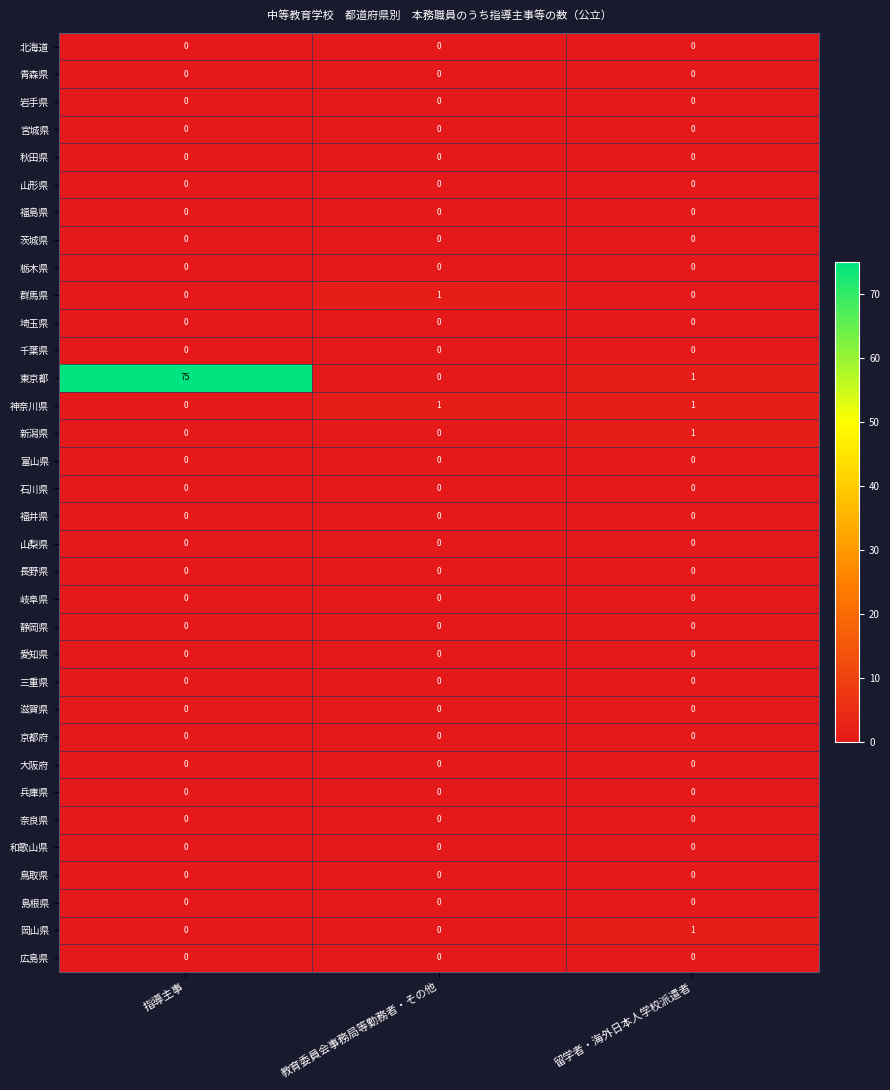

Which series has the largest total across all categories?

東京都